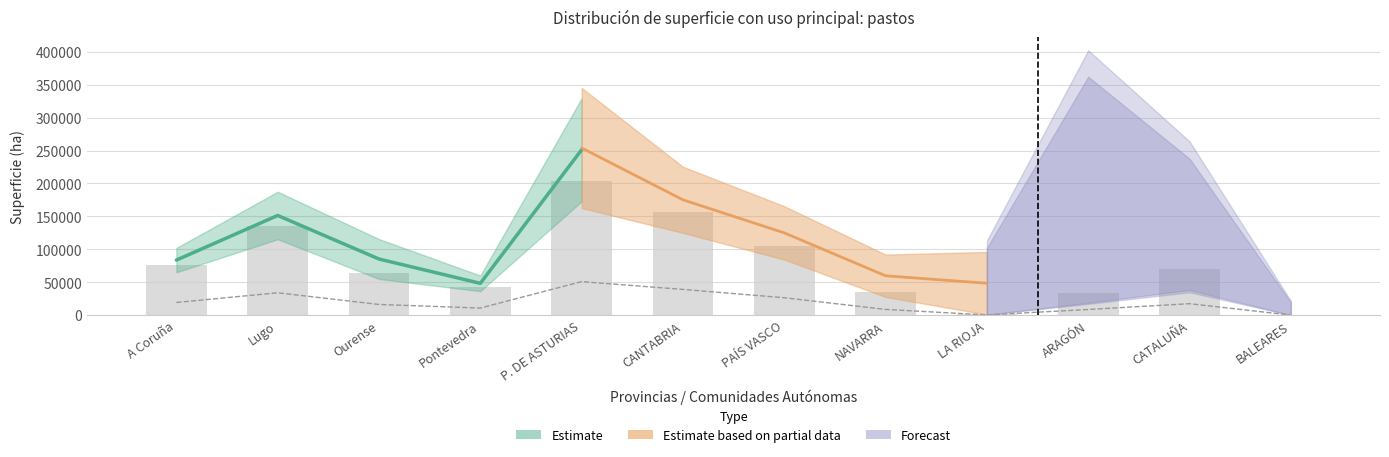

How many distinct data groups are displayed?

3